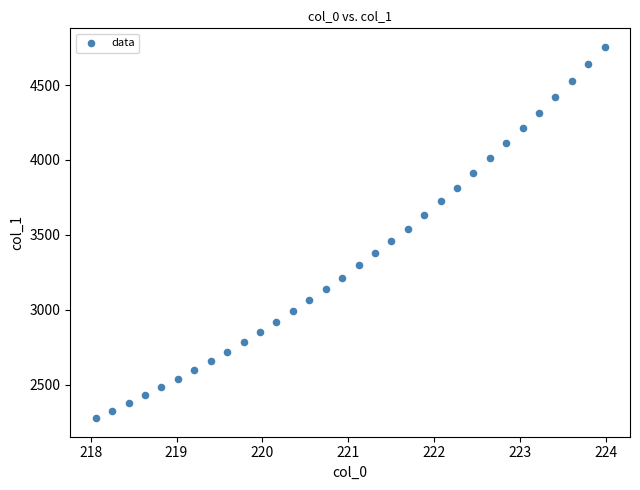

What is the range of Y values (max minus min)?

2478.1